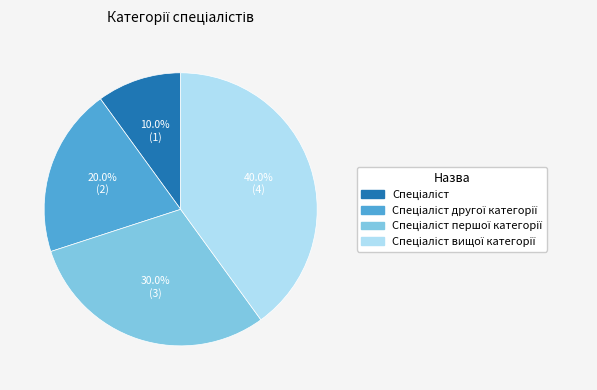

To the nearest percent, what is the average slice percentage?

25%